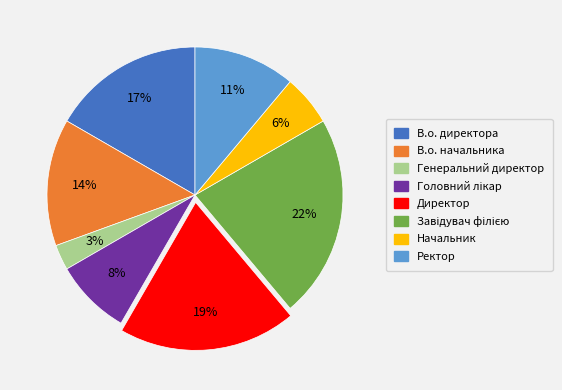

Combined, do Генеральний директор and В.о. директора account for over 50%?

No